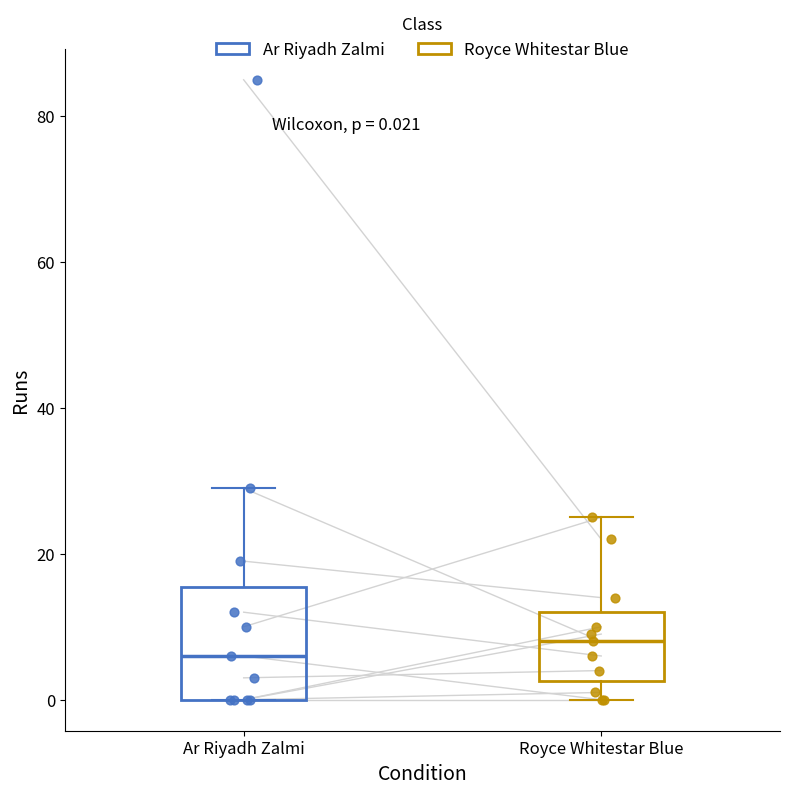

Which box's median line is the lowest?

Ar Riyadh Zalmi